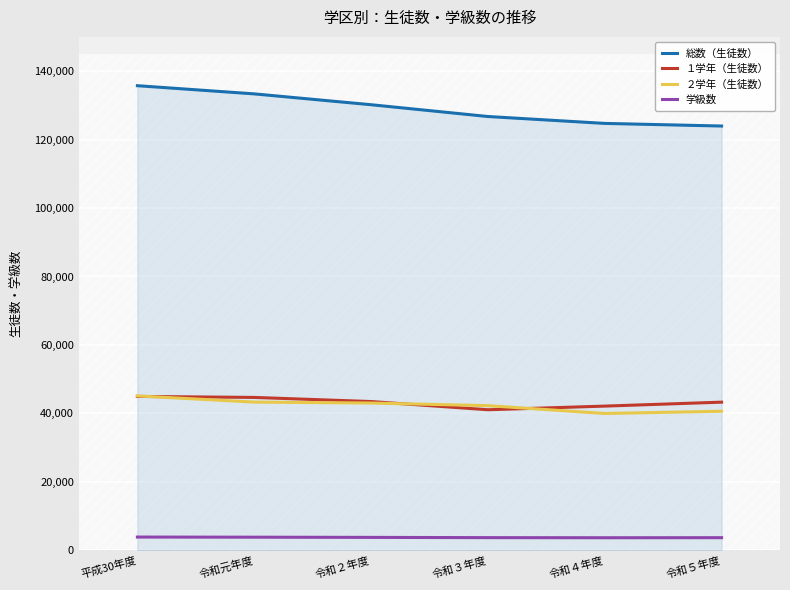

How many values in the 総数（生徒数） series exceed 130180?

2